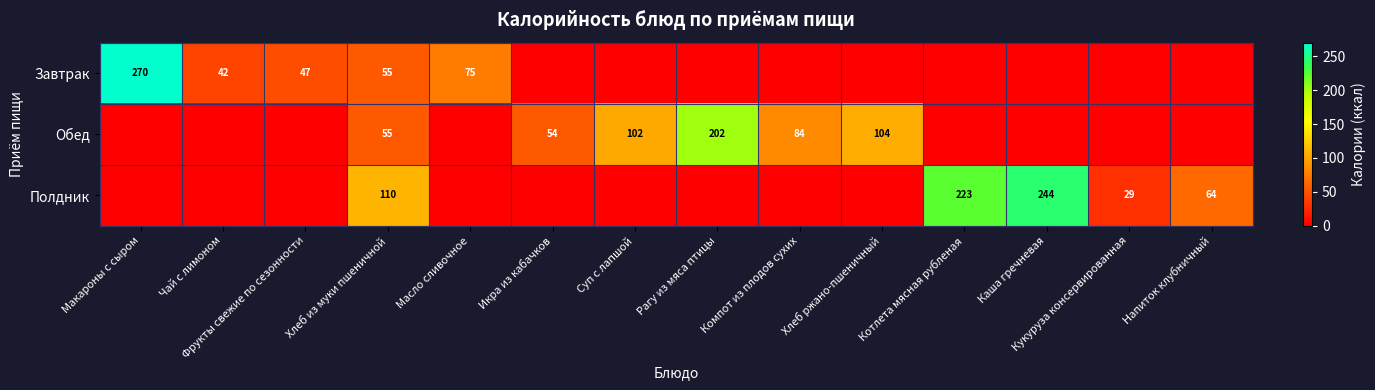

How many distinct data groups are displayed?

3